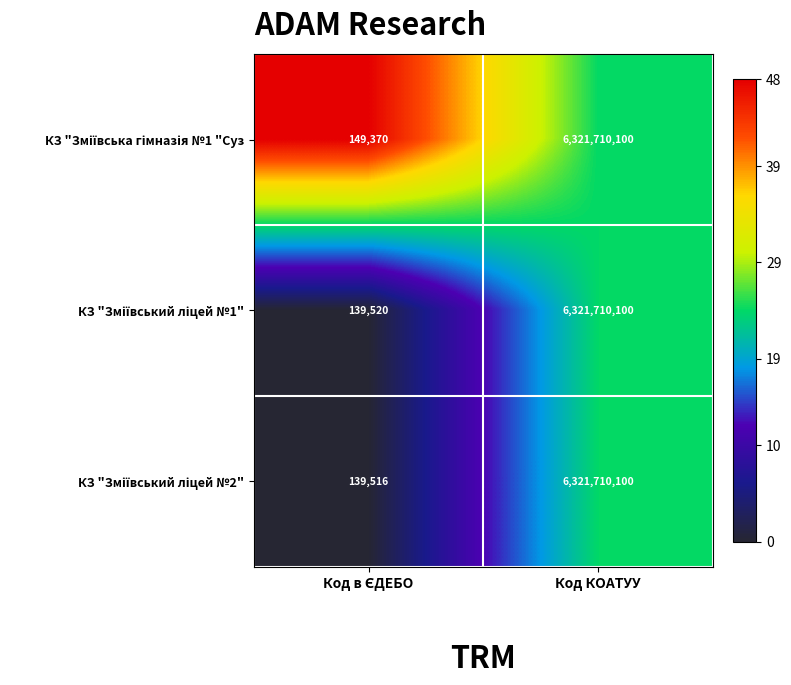

Which label corresponds to the largest value in the chart?

Код КОАТУУ